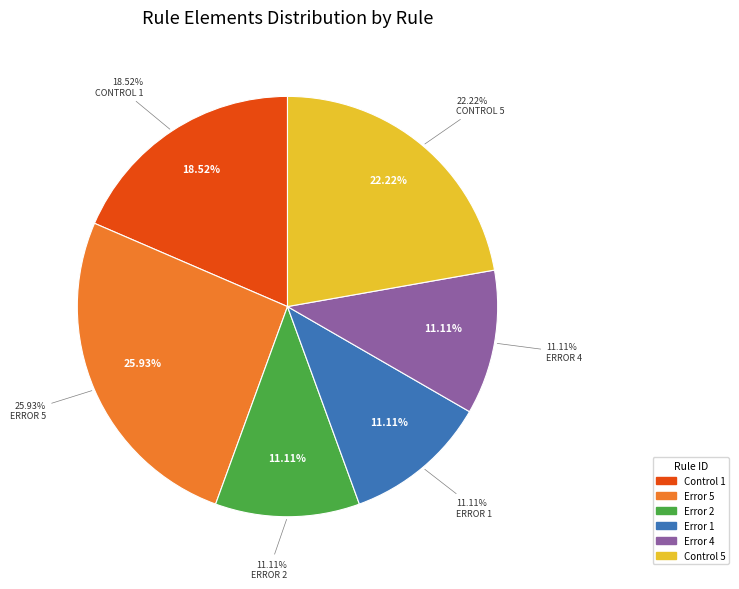

True or false: Control 5 accounts for 1% of the total.

False